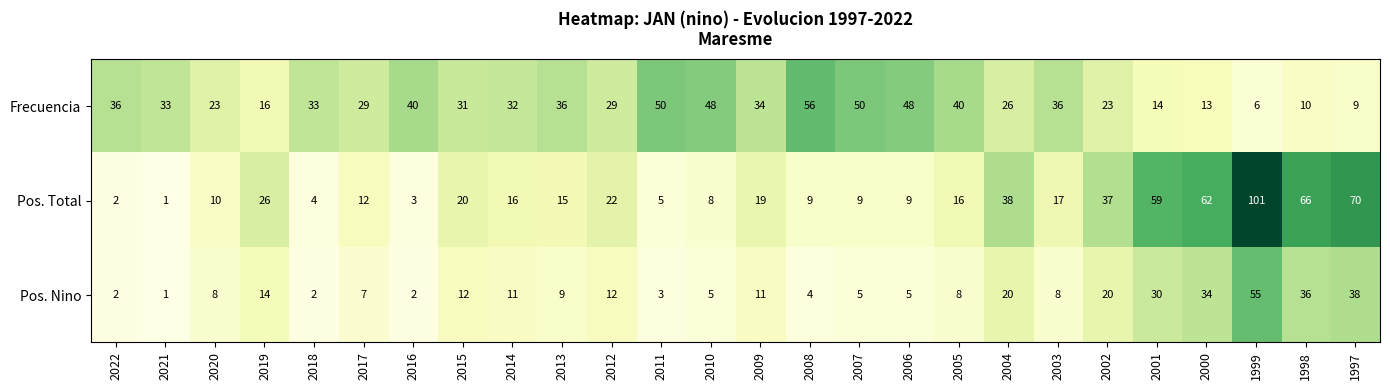

Which series has the widest spread of values?

Pos. Total